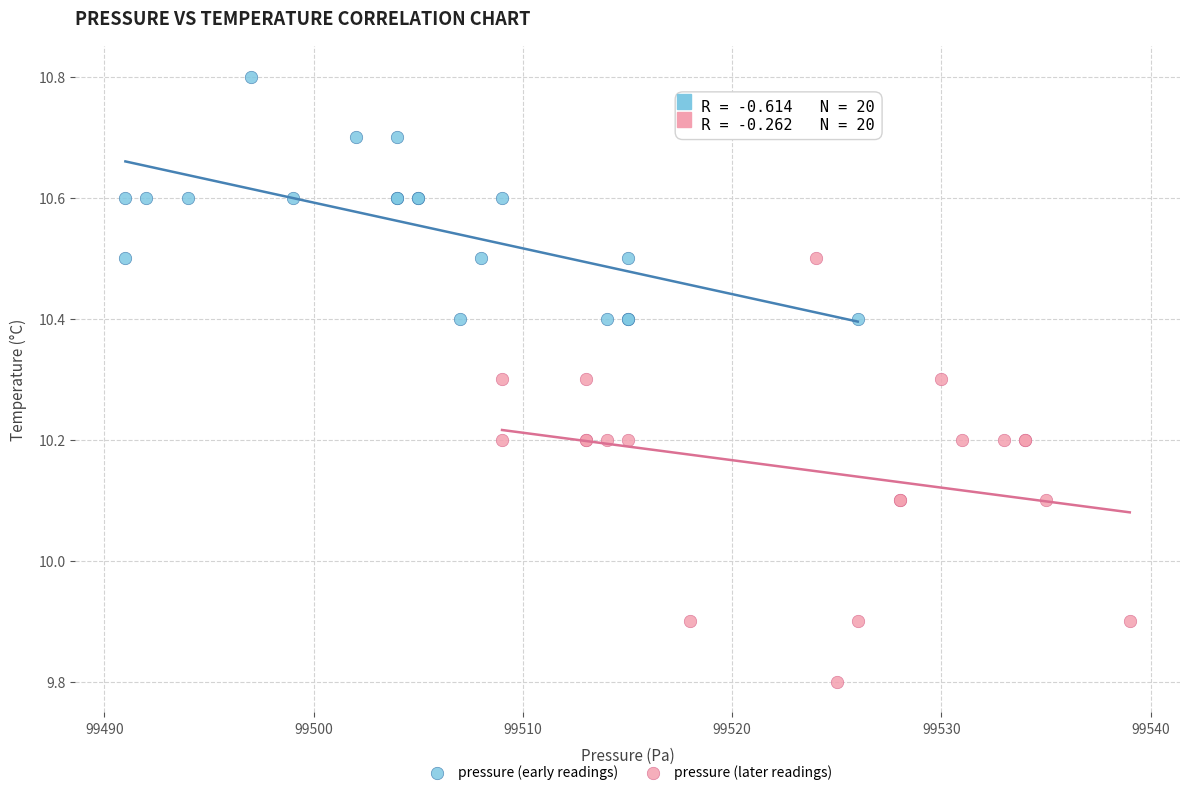

Which series contains the highest Y value?

pressure (early readings)